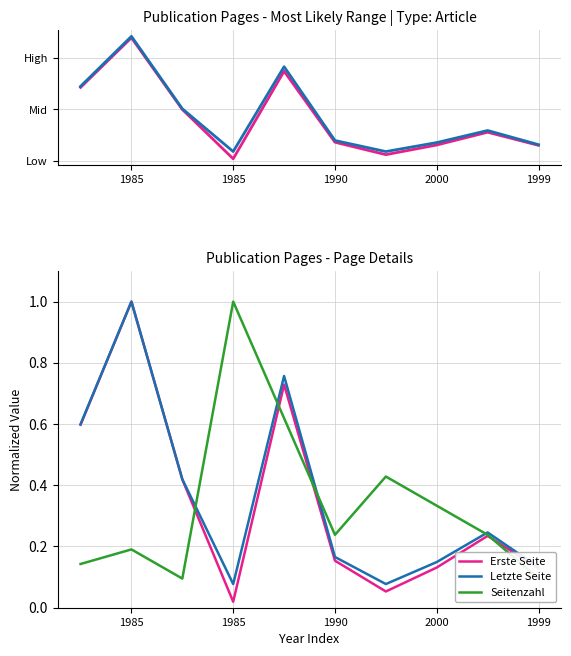

What is the label of the 2nd point from the left?

1985